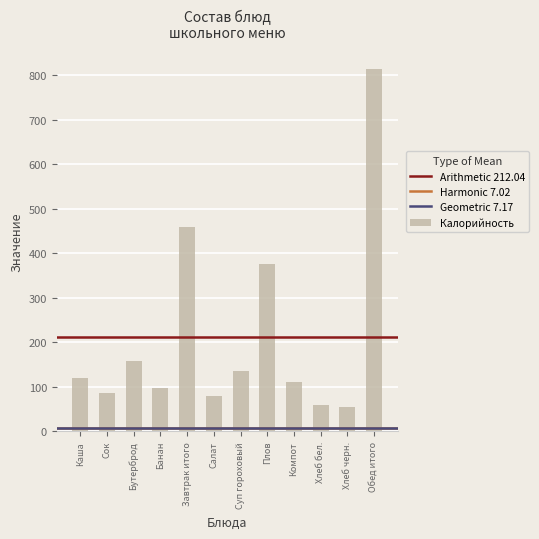

What is the sum of the values at Хлеб черн. and Банан?

150.3